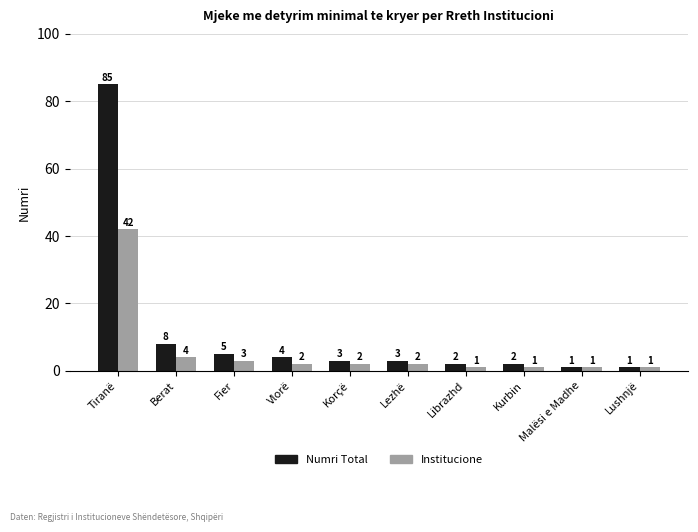

At Fier, list the series in order from largest to smallest.

Numri Total, Institucione